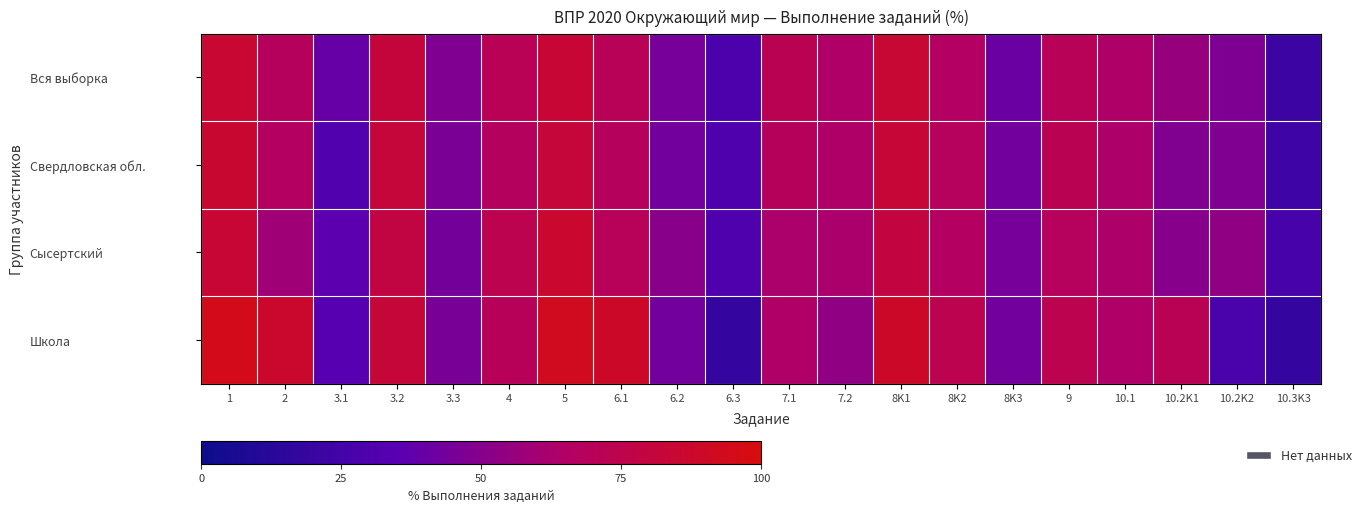

Which has a higher value, 9 or 6.2?

9